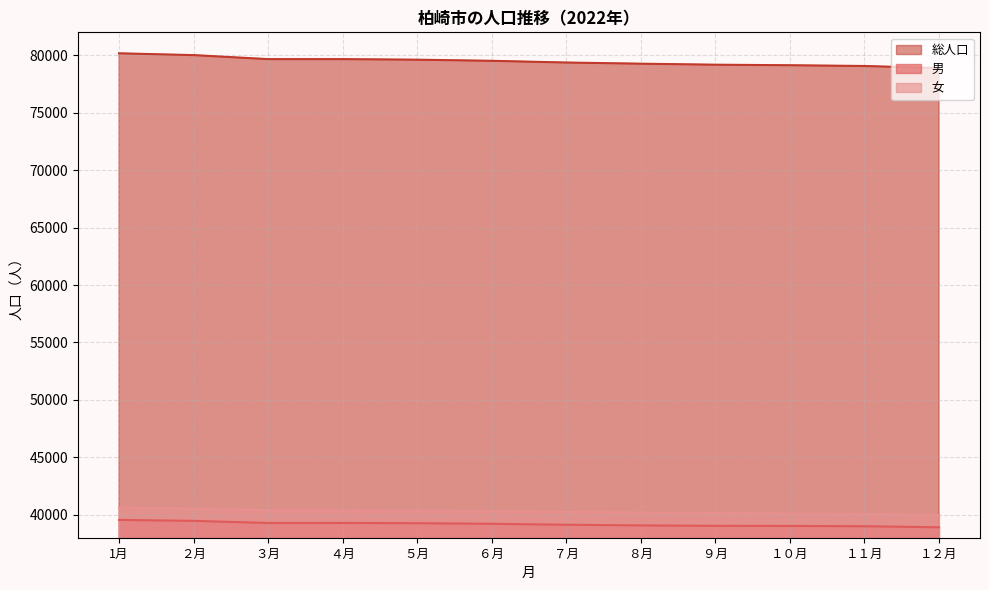

What is the label of the 5th point from the left?

５月